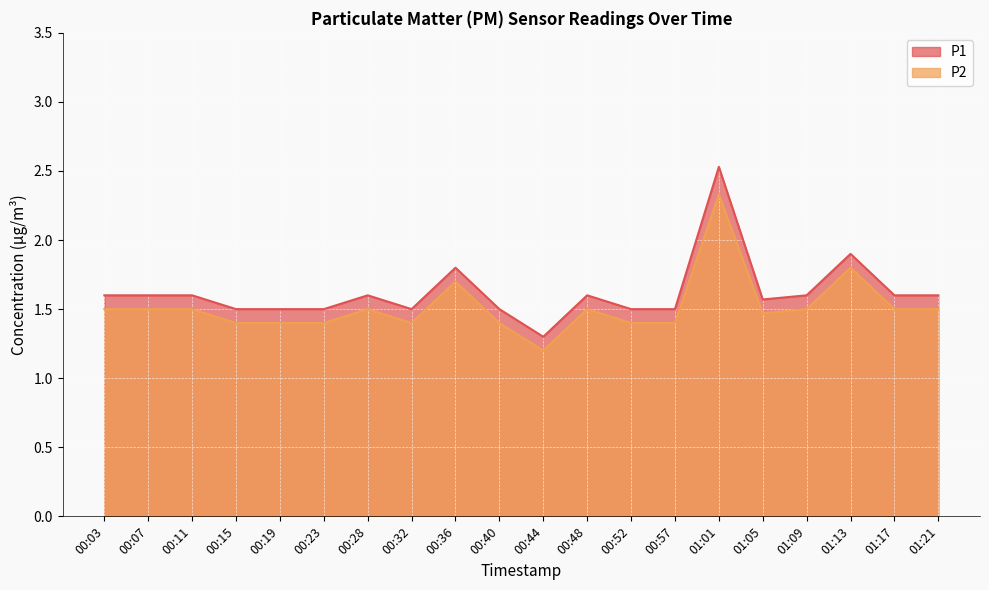

Where is the first local maximum for P2?

00:28